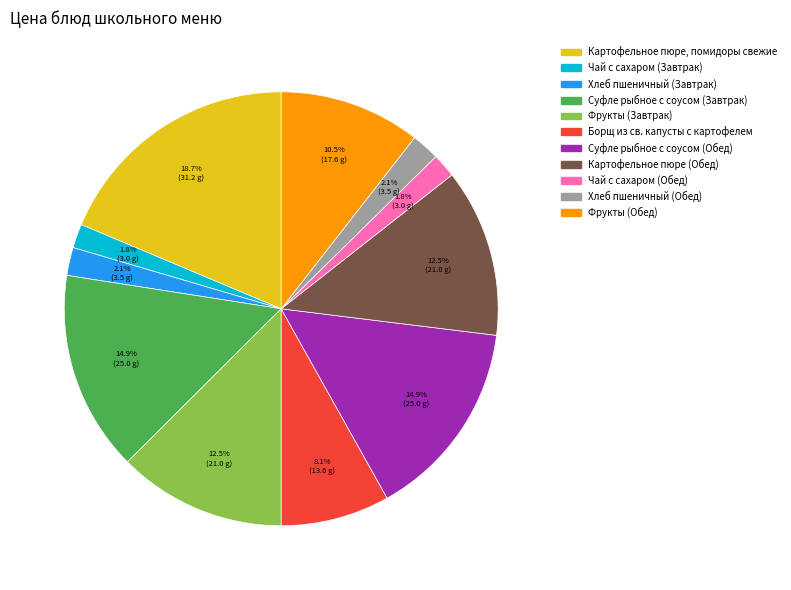

To the nearest percent, what is the average slice percentage?

9%